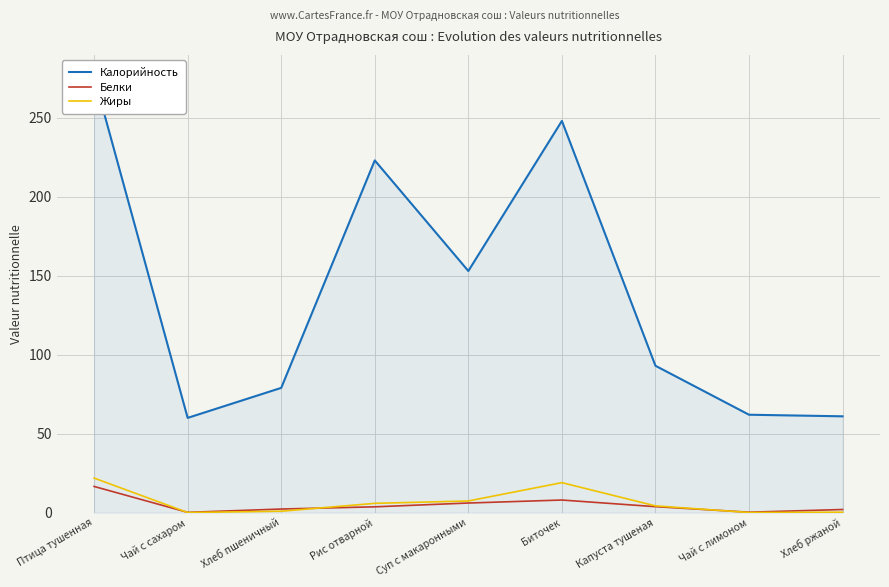

How many interior local peaks does the Калорийность series have?

2